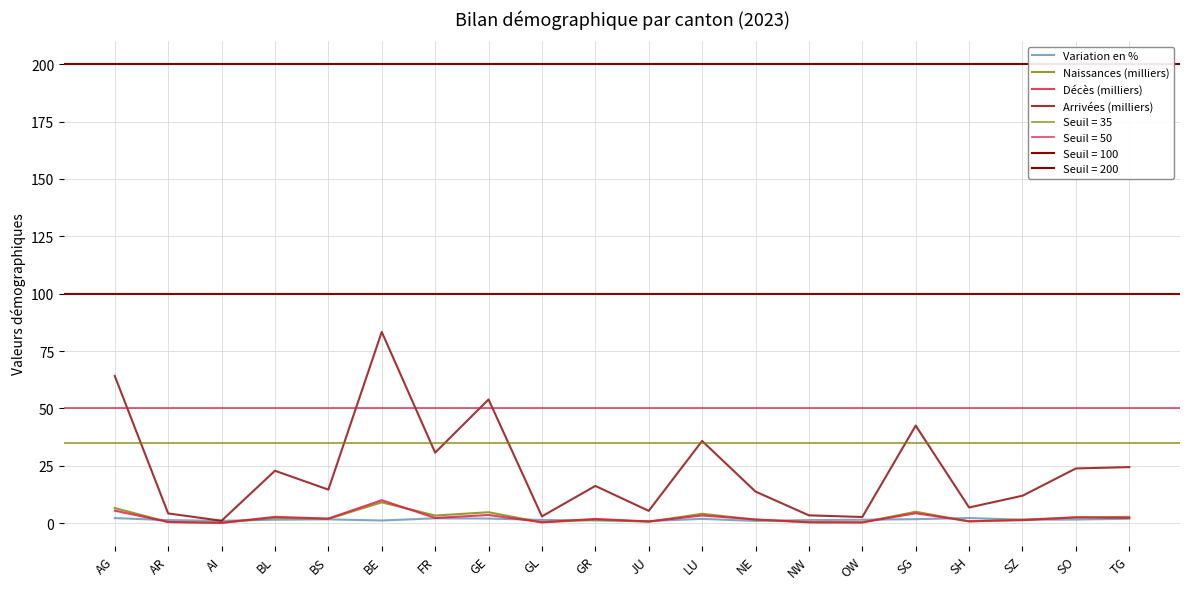

True or false: Naissances (milliers) has more than 0 points higher than both neighbors.

True